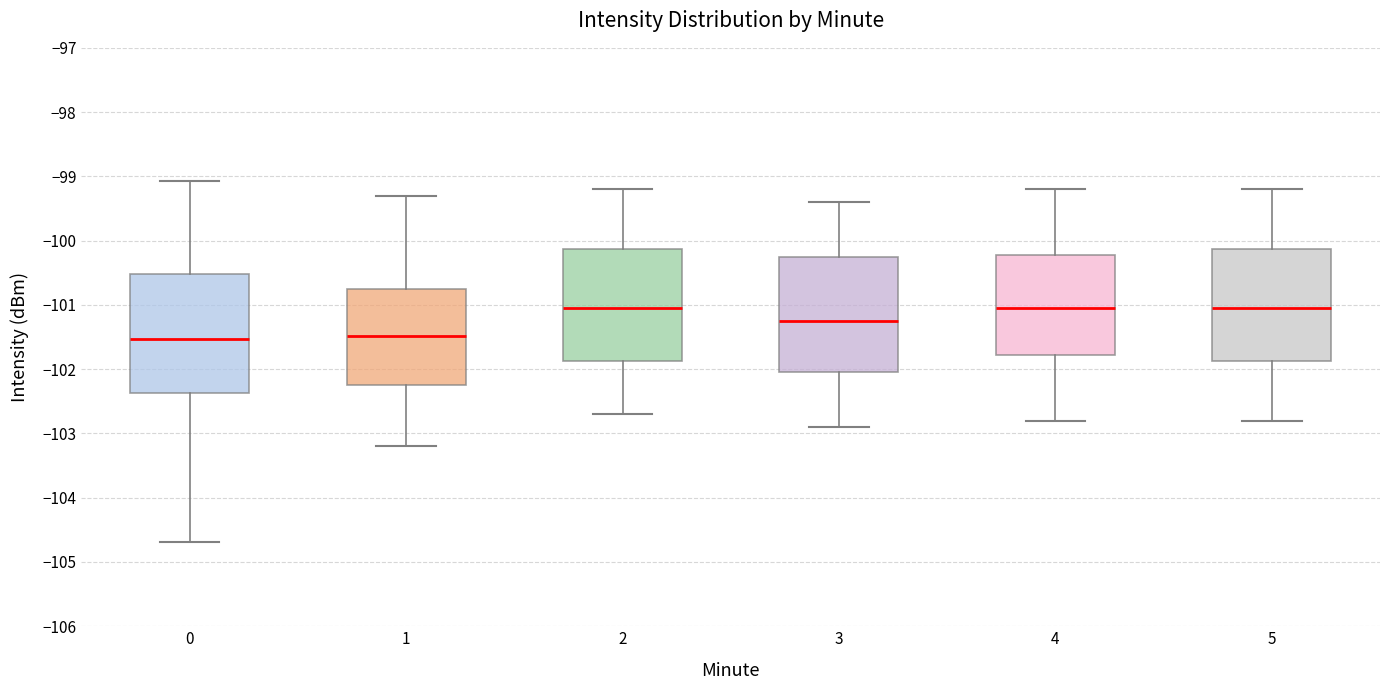

Where is the upper edge of the box at x = 0 on the y-axis? The values are not printed on the chart, so give them approximately, as read against the axis.

-100.5